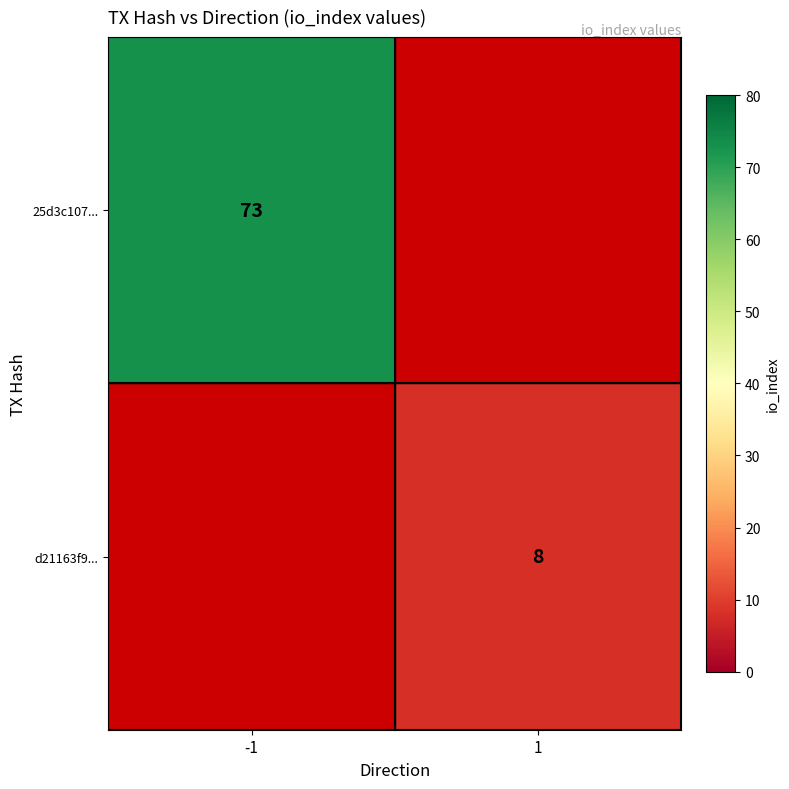

Is it true that 25d3c107... equals 73 at -1?

True